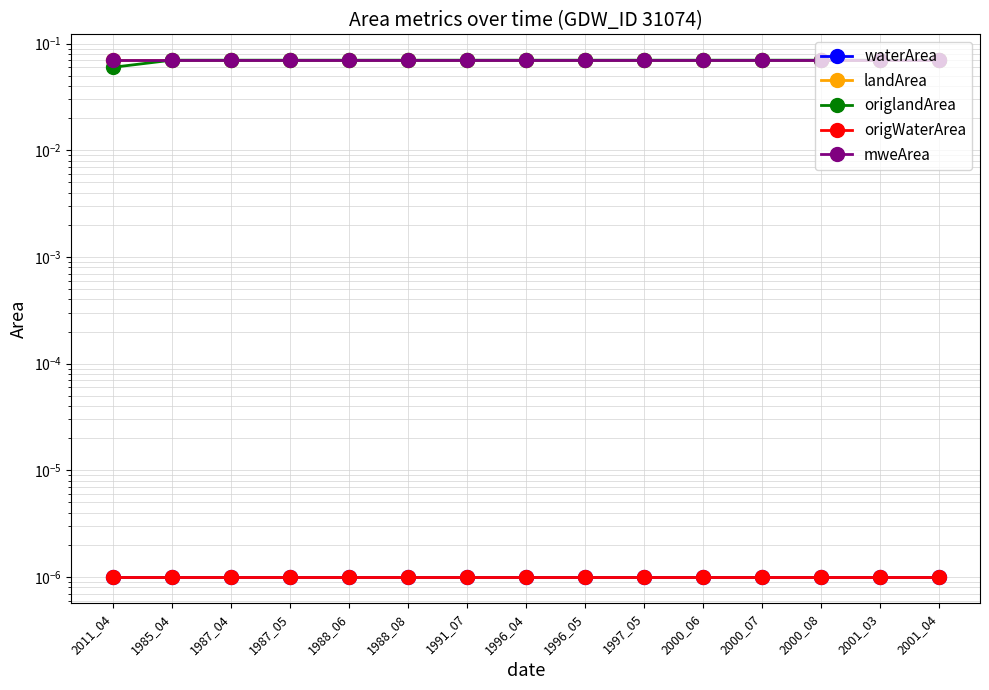

True or false: mweArea and waterArea intersect in this chart.

False